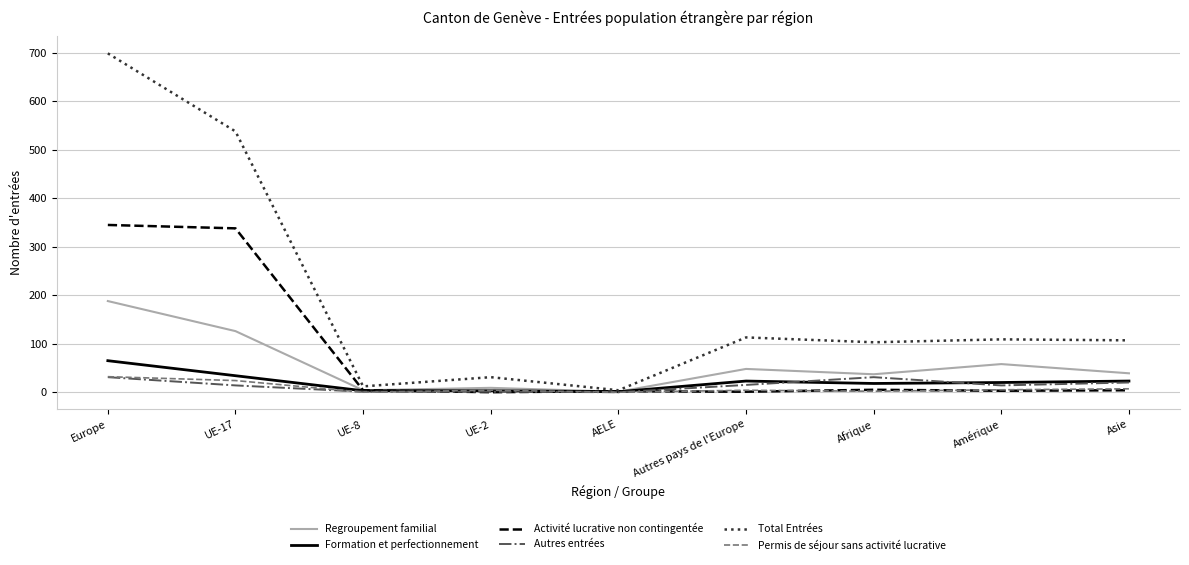

True or false: Autres entrées has a value of 1 at UE-2.

True